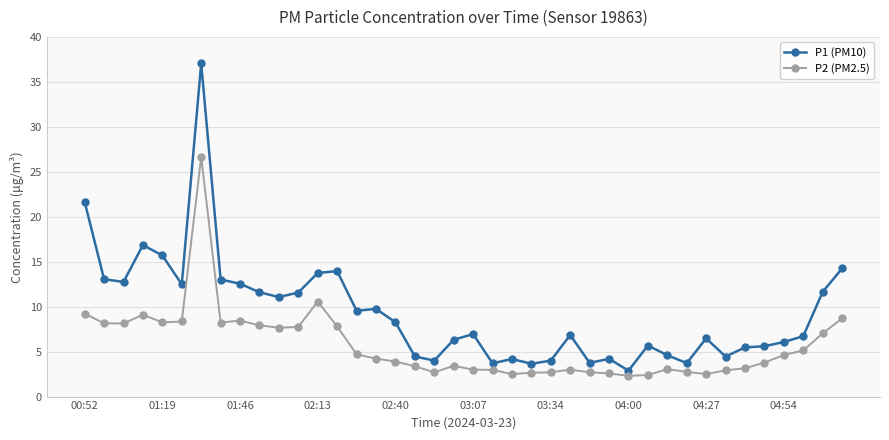

In P2 (PM2.5), how many points are higher than both neighbors (excluding endpoints)?

7